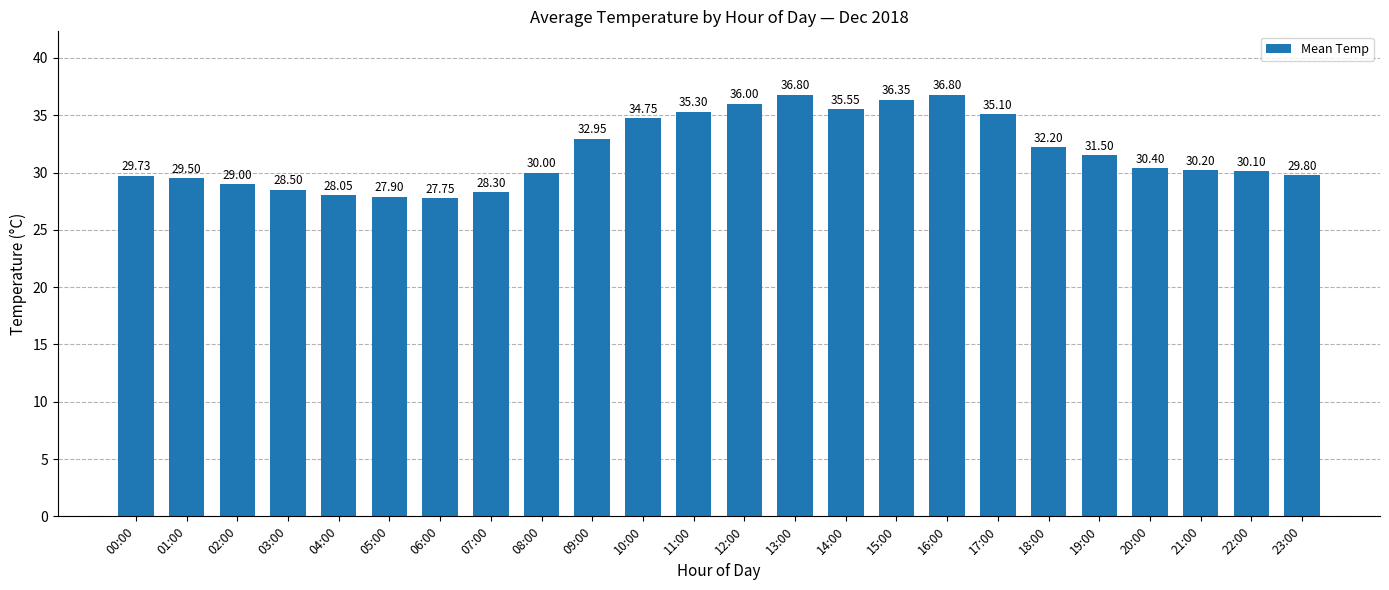

What is the sum of the values at 22:00 and 16:00?

66.9